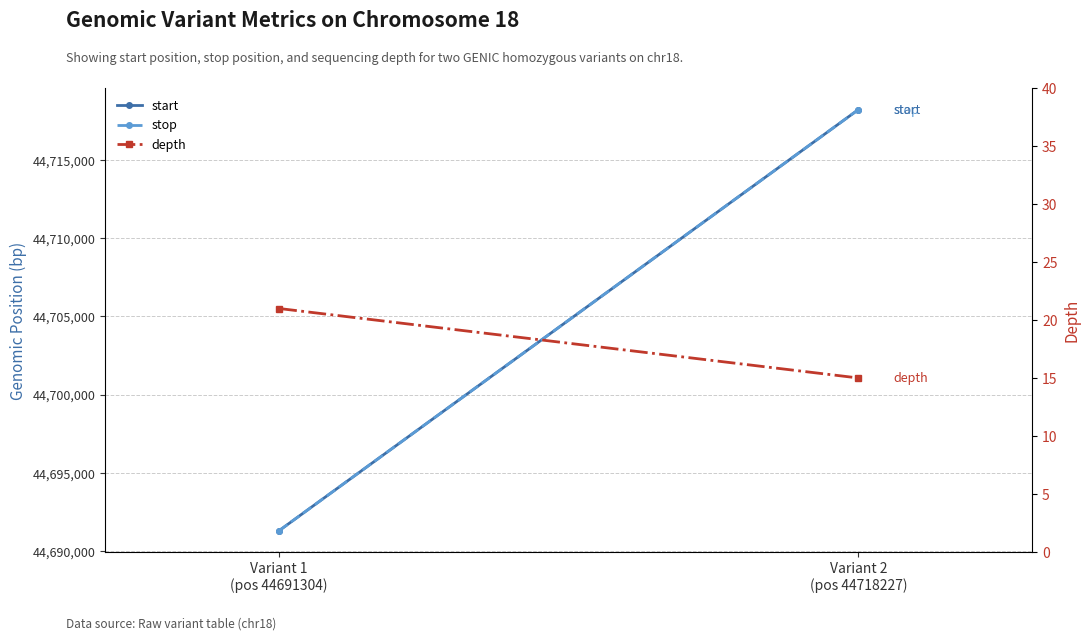

What is the label of the 1st point from the right?

Variant 2
(pos 44718227)